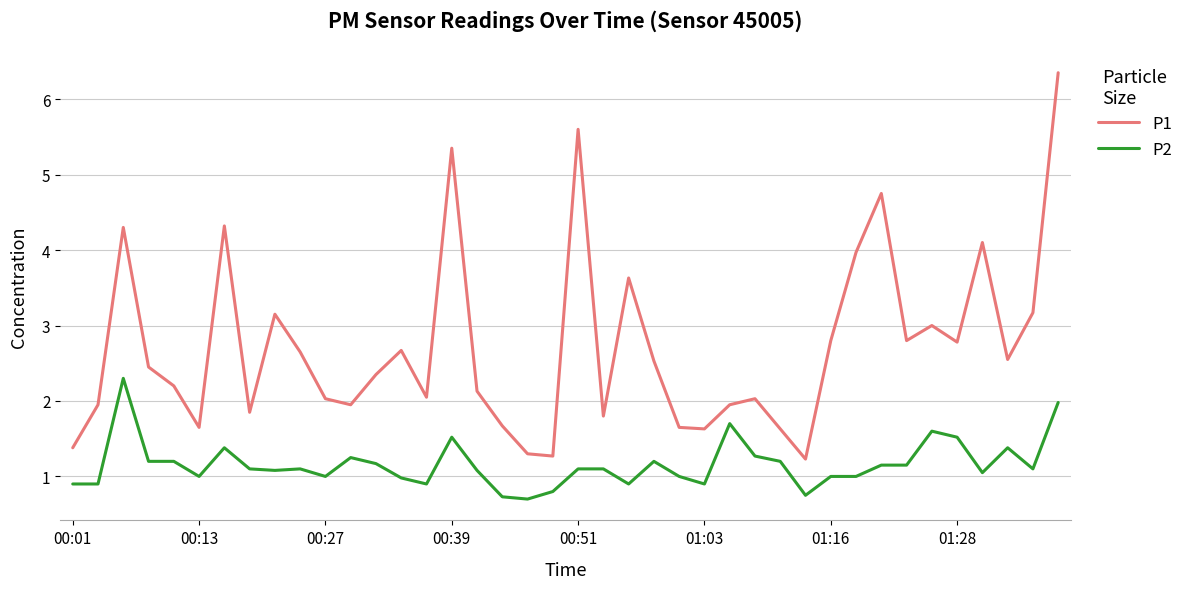

List the series in order of their peak value, lowest first.

P2, P1